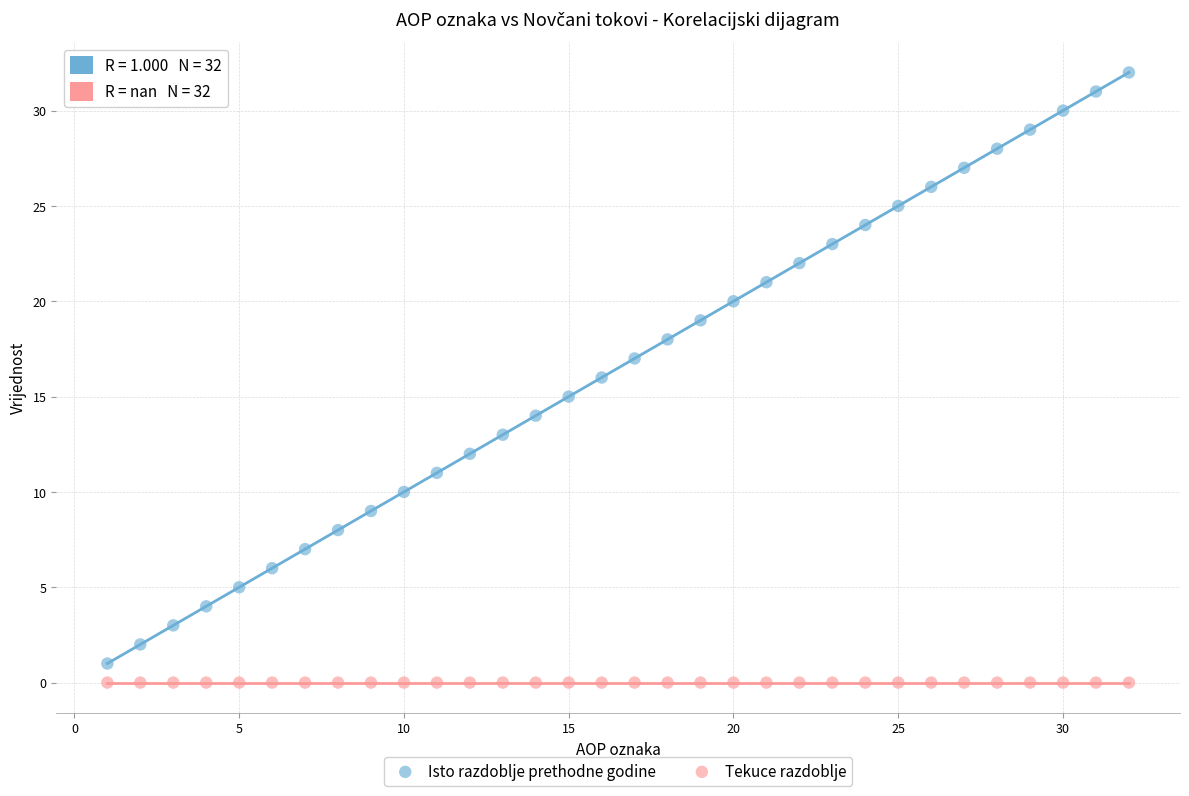

Which series reaches the maximum Y coordinate?

Isto razdoblje prethodne godine